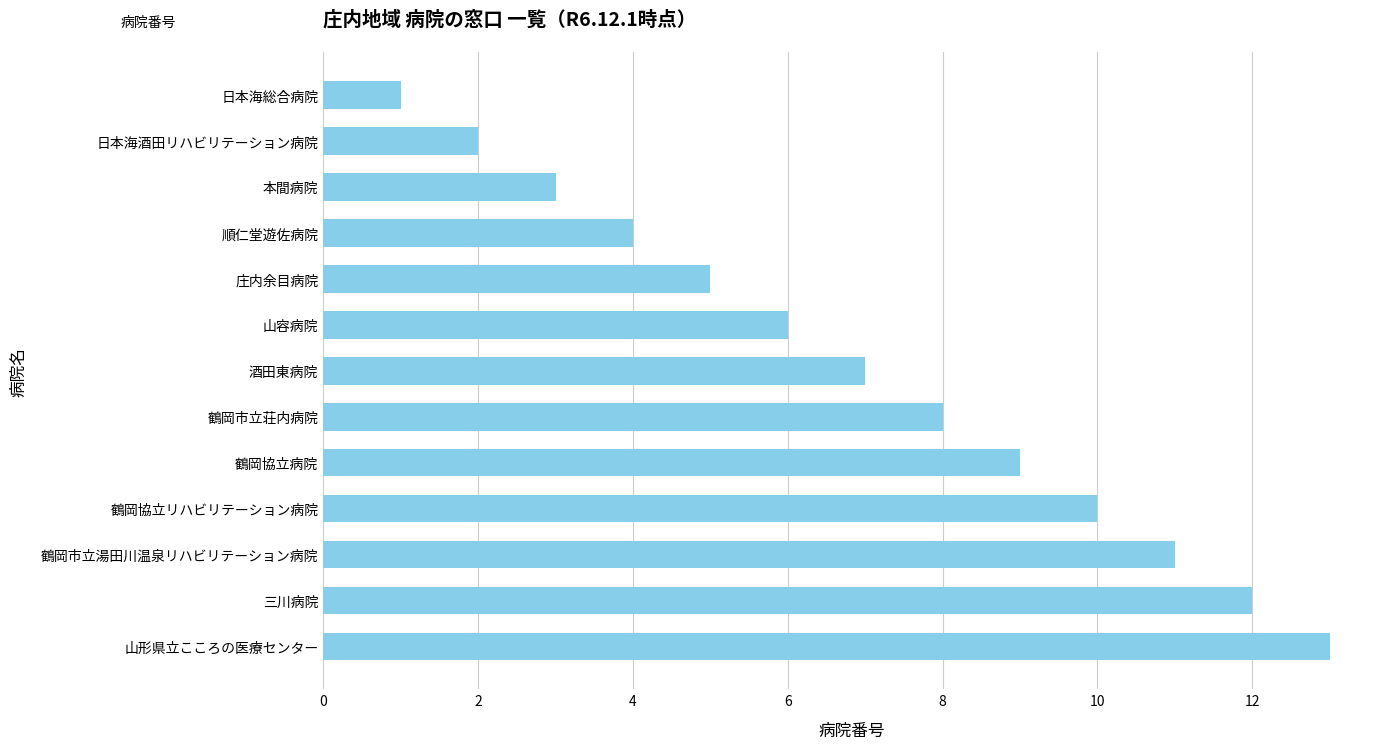

What is the greatest value displayed?

13